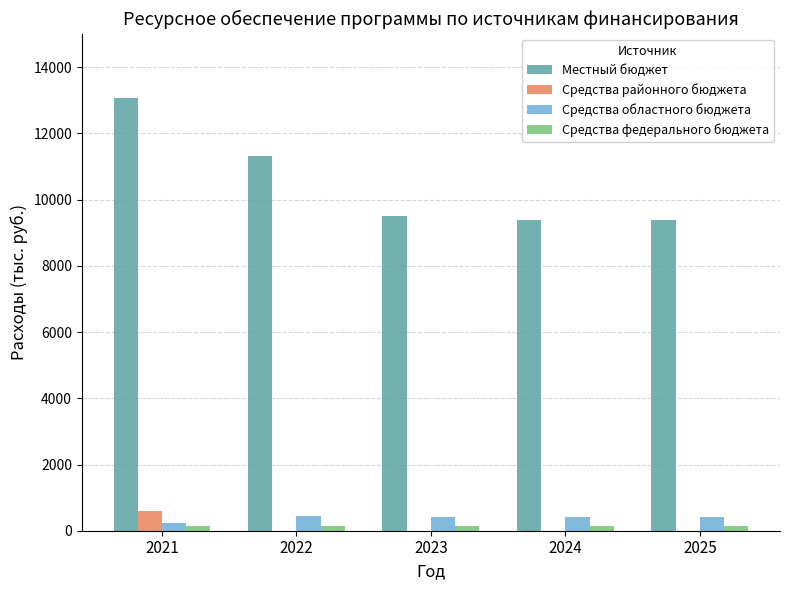

Where does the Местный бюджет series first go above 9494?

2021